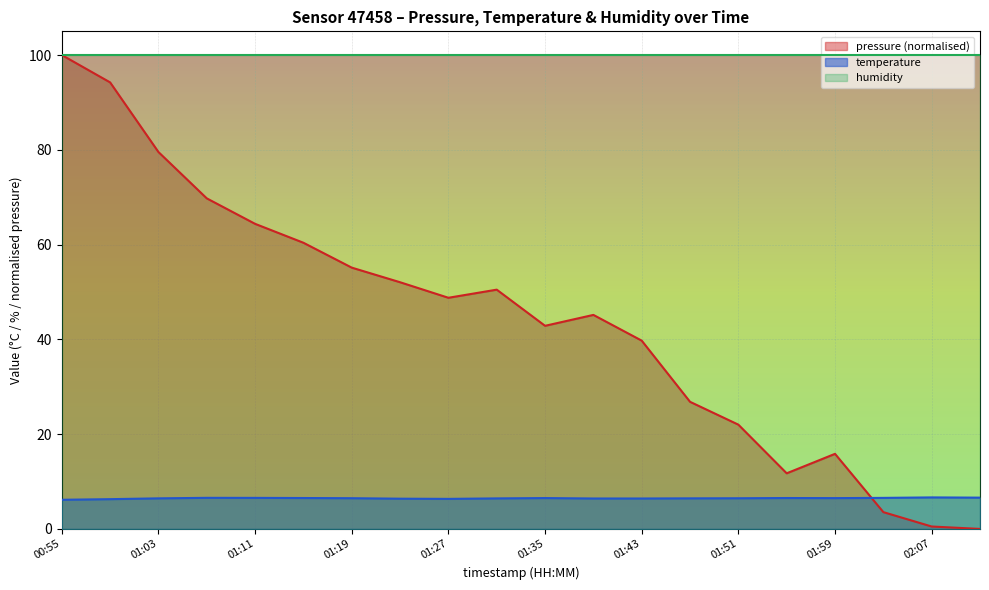

Does the chart display data point markers on the line(s)?

No